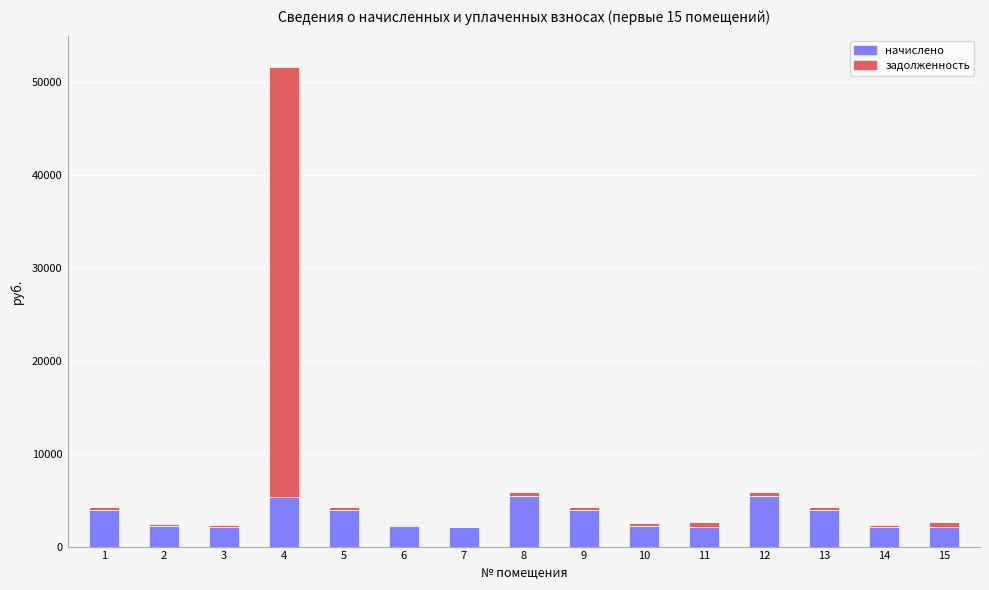

What is the highest value of the начислено series?

5456.9